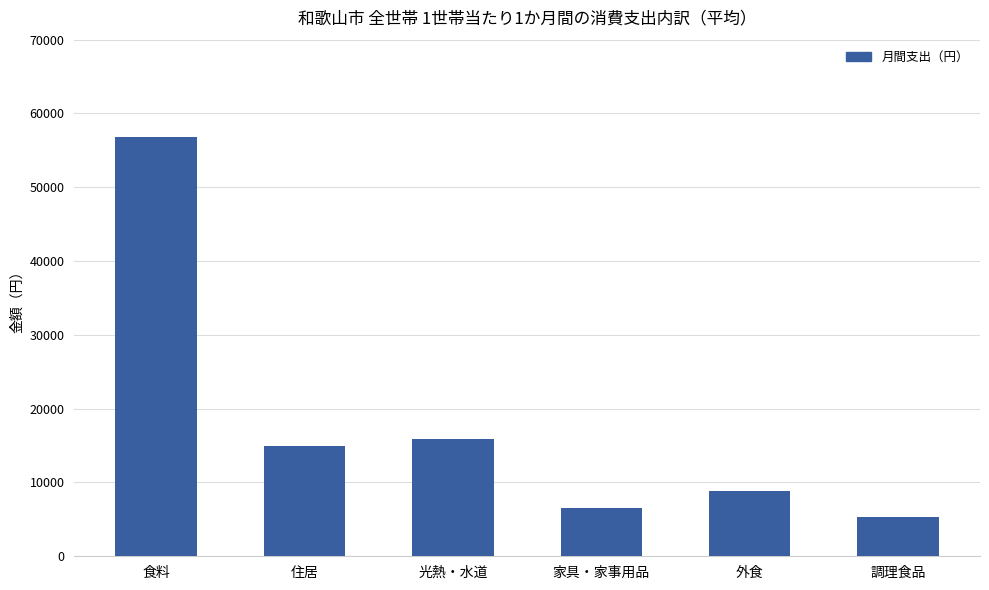

What position from the right is 食料?

6